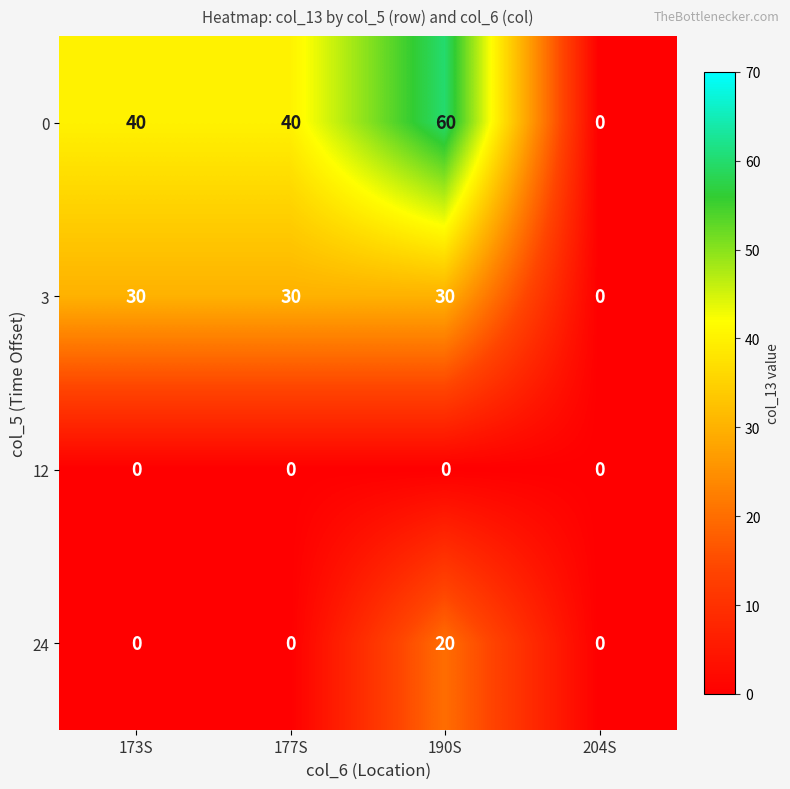

Count the 0 values in the range 40 to 60.

3